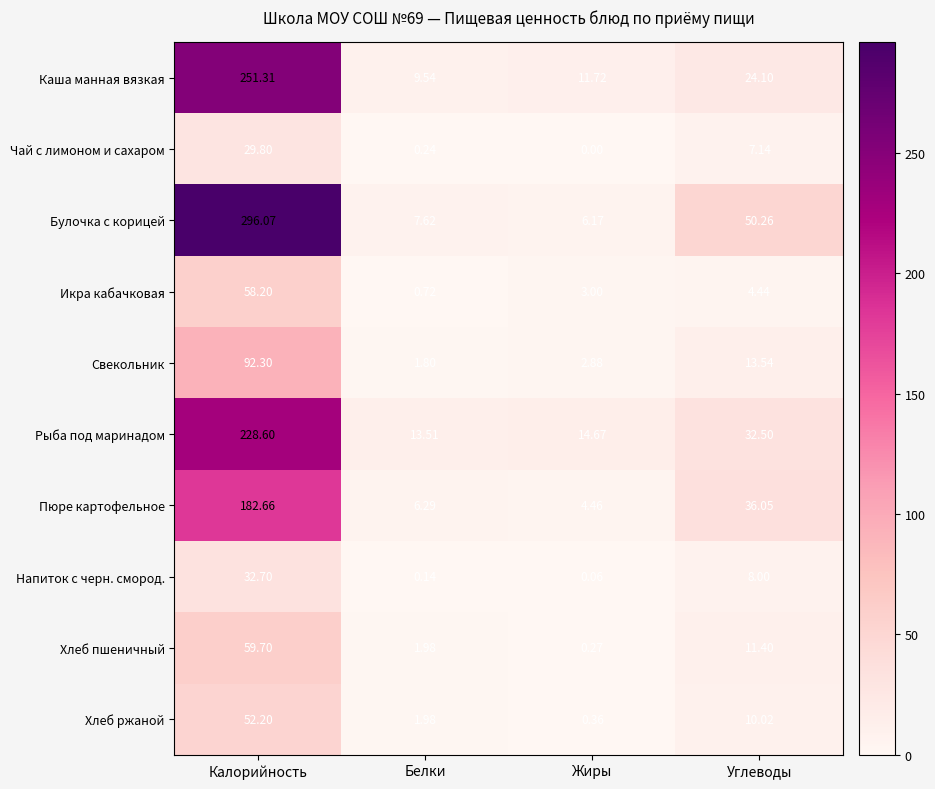

What is the spread (max minus min) of values at Калорийность?

266.3